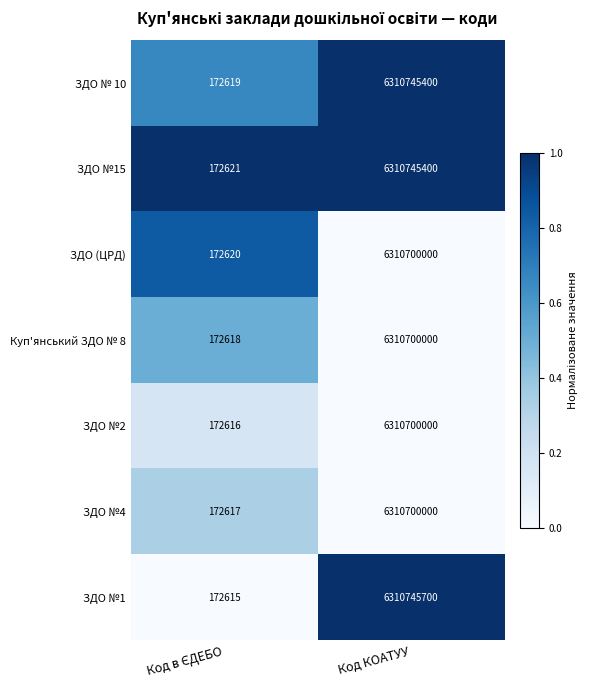

True or false: ЗДО № 10 has a value of 6310745400 at Код КОАТУУ.

True